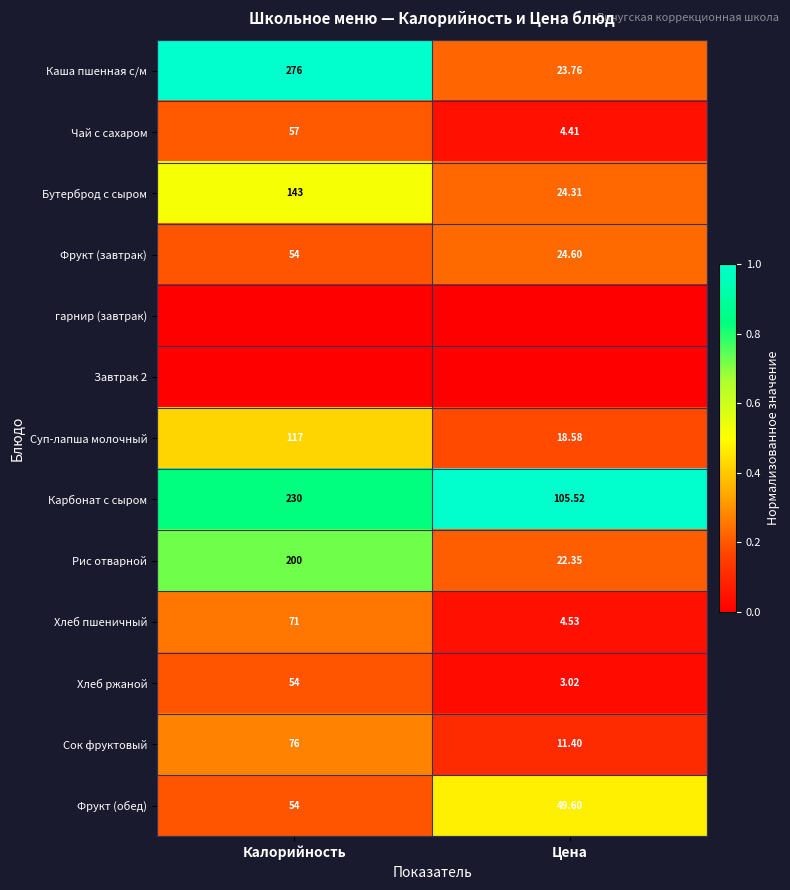

Rank the categories by Карбонат с сыром value from lowest to highest.

Цена, Калорийность